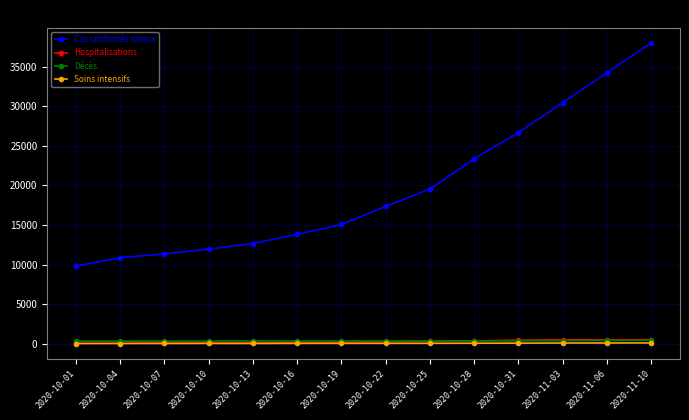

At which category is the sum across all series the highest?

2020-11-10